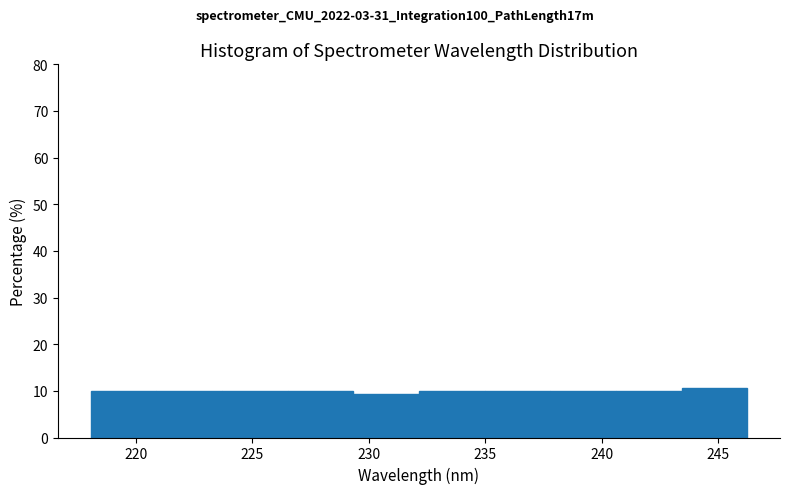

How tall is the bar that spans 223.5 to 226.5 on the x-axis? Neither the bar edges nor the heights are printed on the chart, so give them approximately, as read against the axes.

10